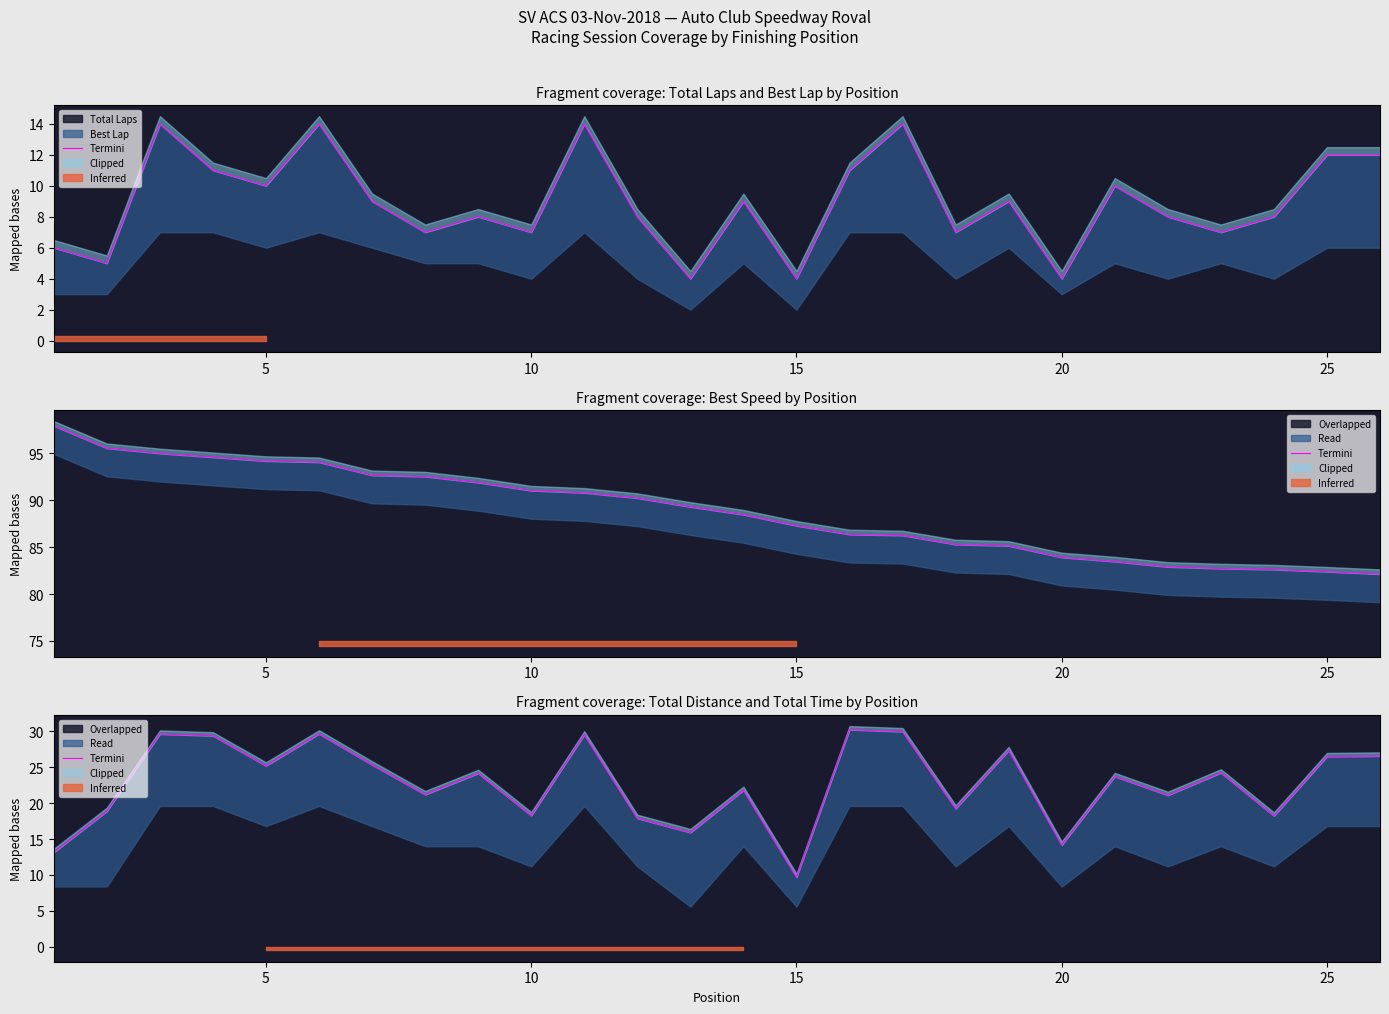

What is the value of the 22nd point from the left?

21.1